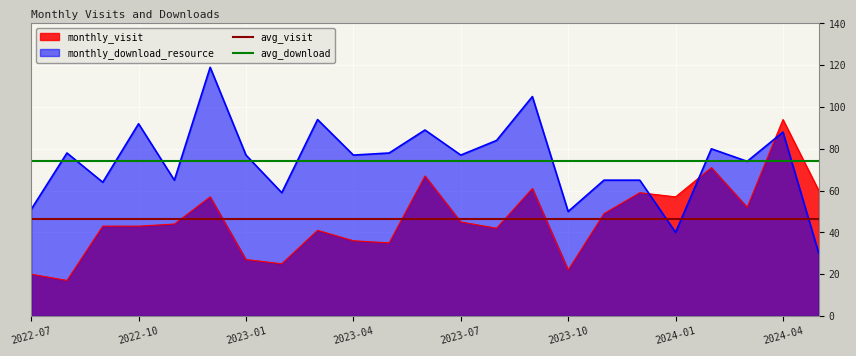

The value of monthly_visit at 2022-07 is 28. True or false?

False